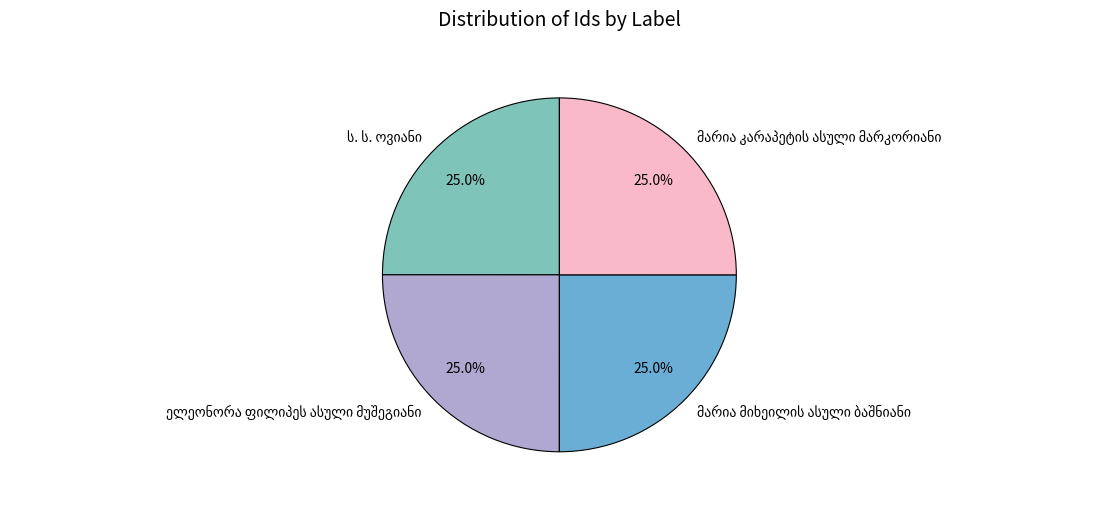

Does any single category account for the majority?

No